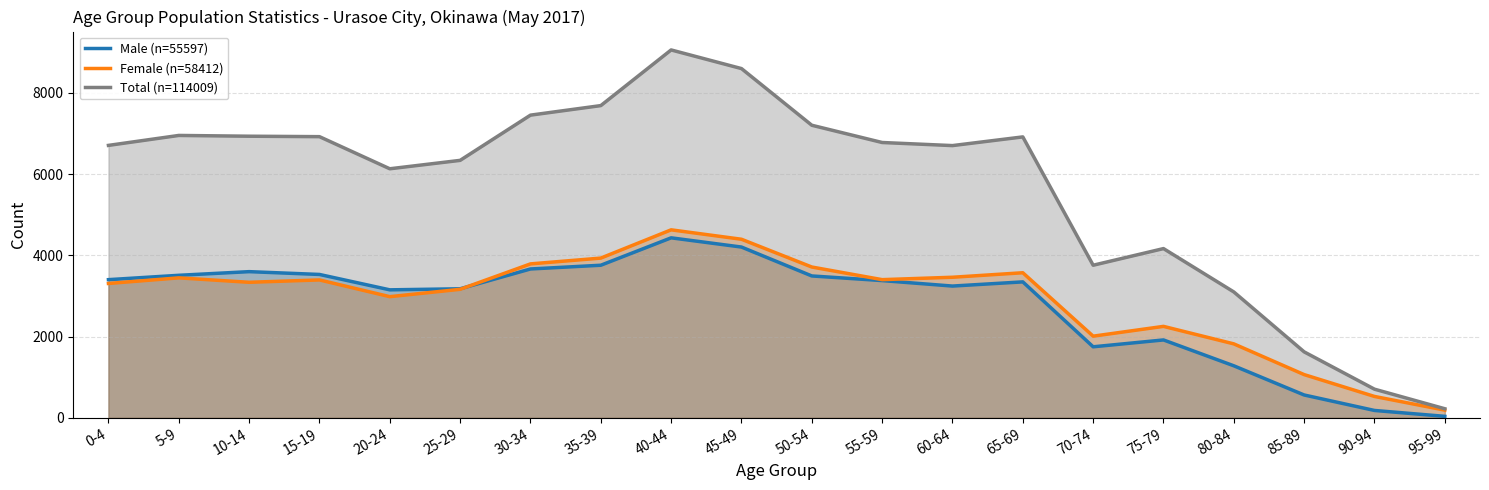

Is it true that Male (n=55597) equals 3598 at 10-14?

True